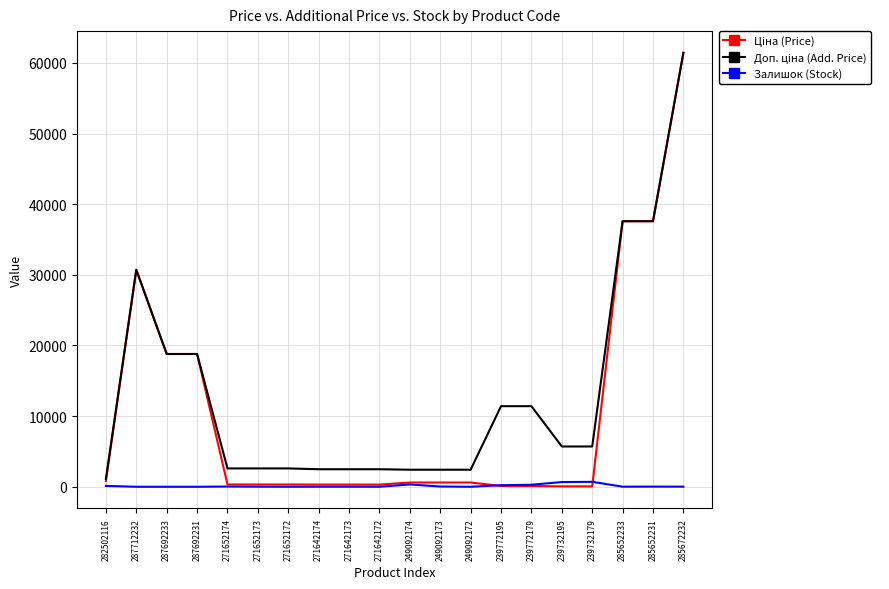

What is the total value across all series at 287692231?

37593.6